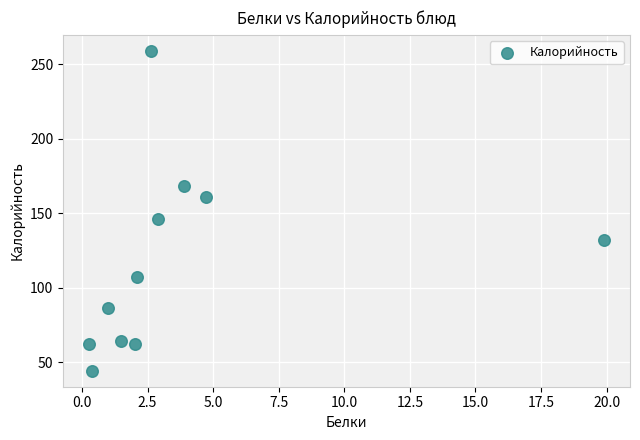

What Y value in the scatter plot is closest to 151?

146.0